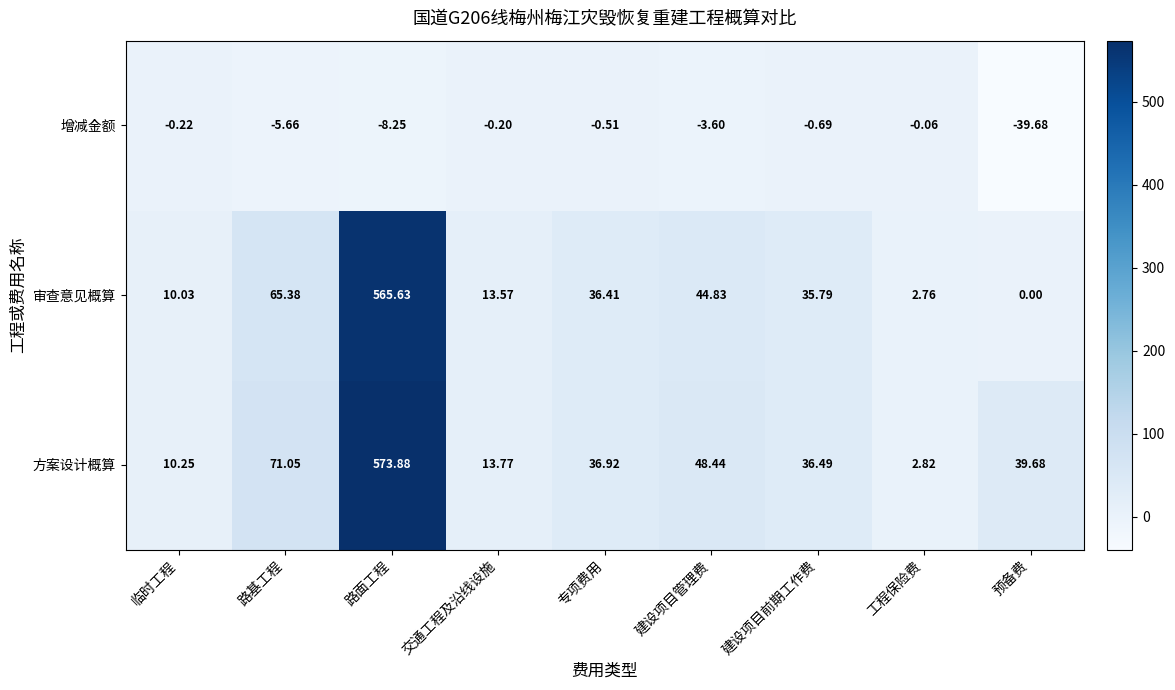

At 预备费, list the series in order from smallest to largest.

增减金额, 审查意见概算, 方案设计概算